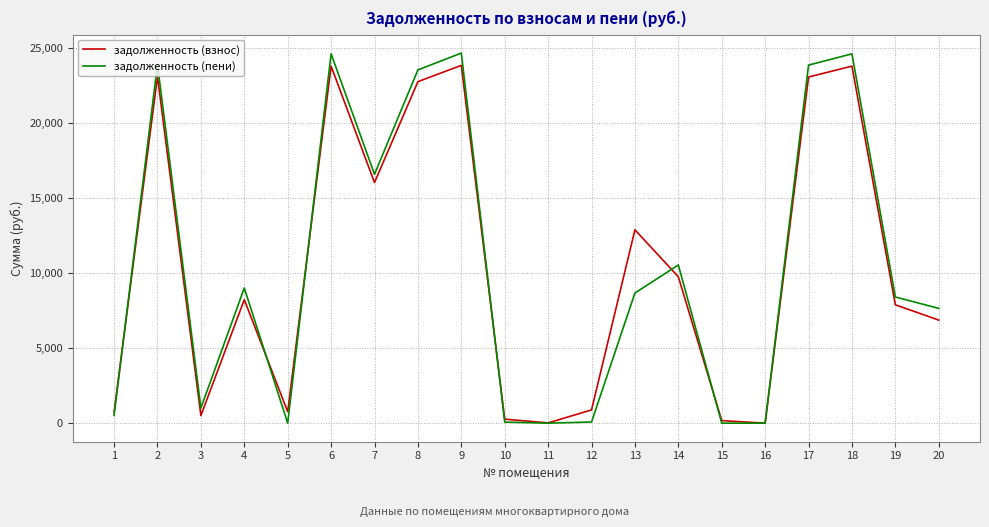

The задолженность (пени) series shows 16754.9 at 6. True or false?

False